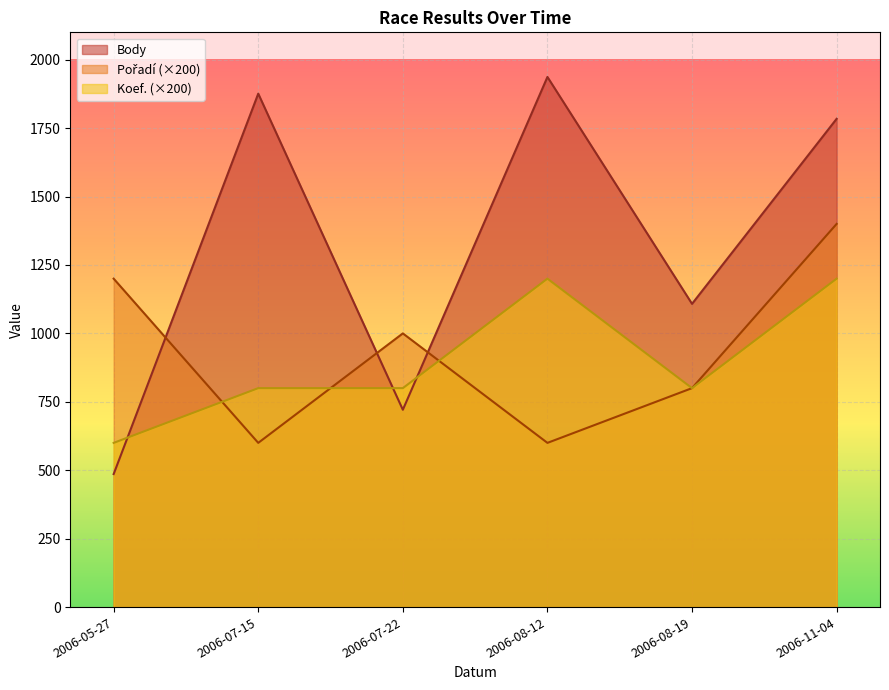

What is the average value of the Pořadí series?

933